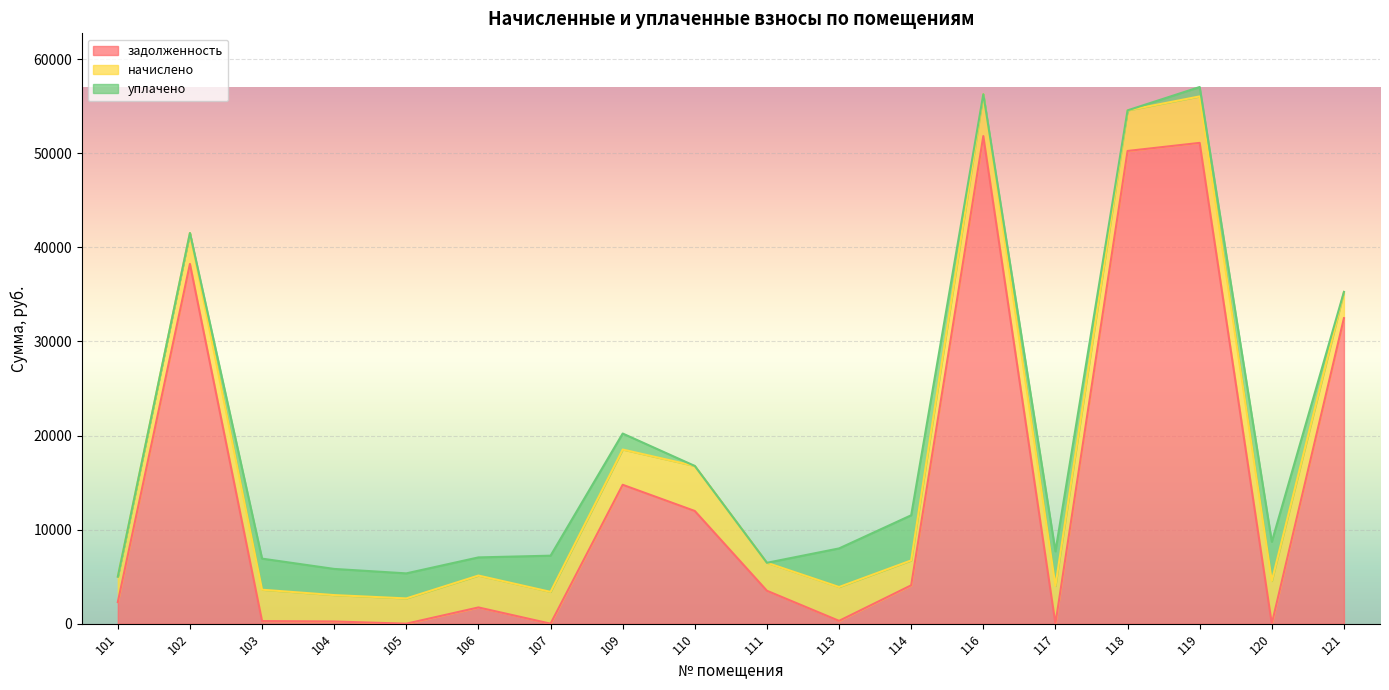

At which category does начислено reach its first local valley?

105